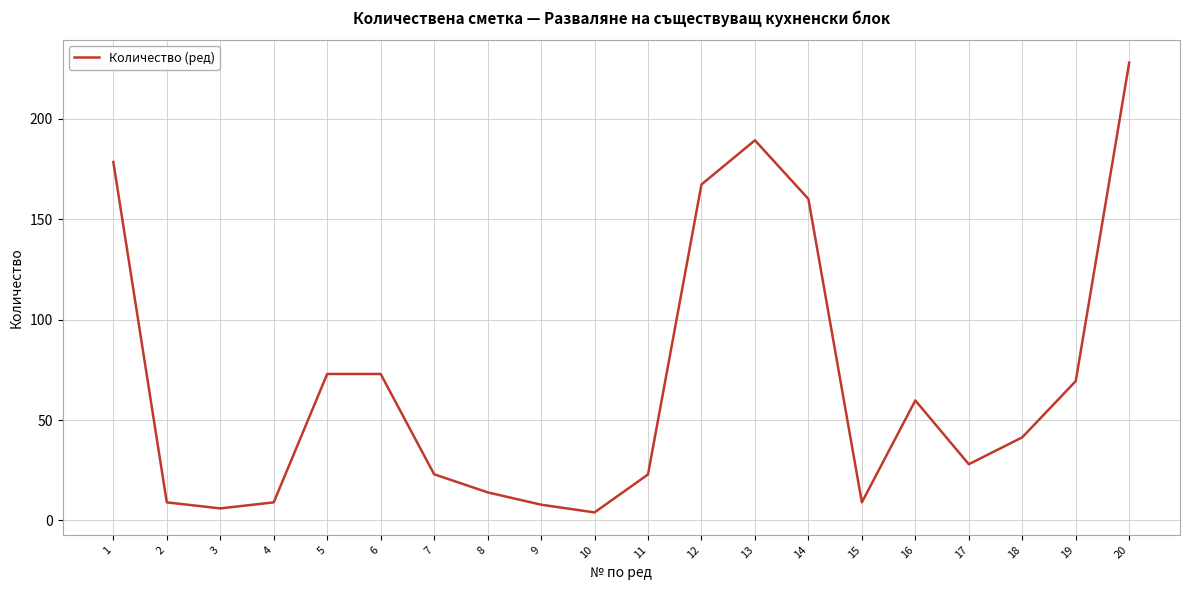

Approximately how many times larger is the value at 13 compared to 9?

24.1